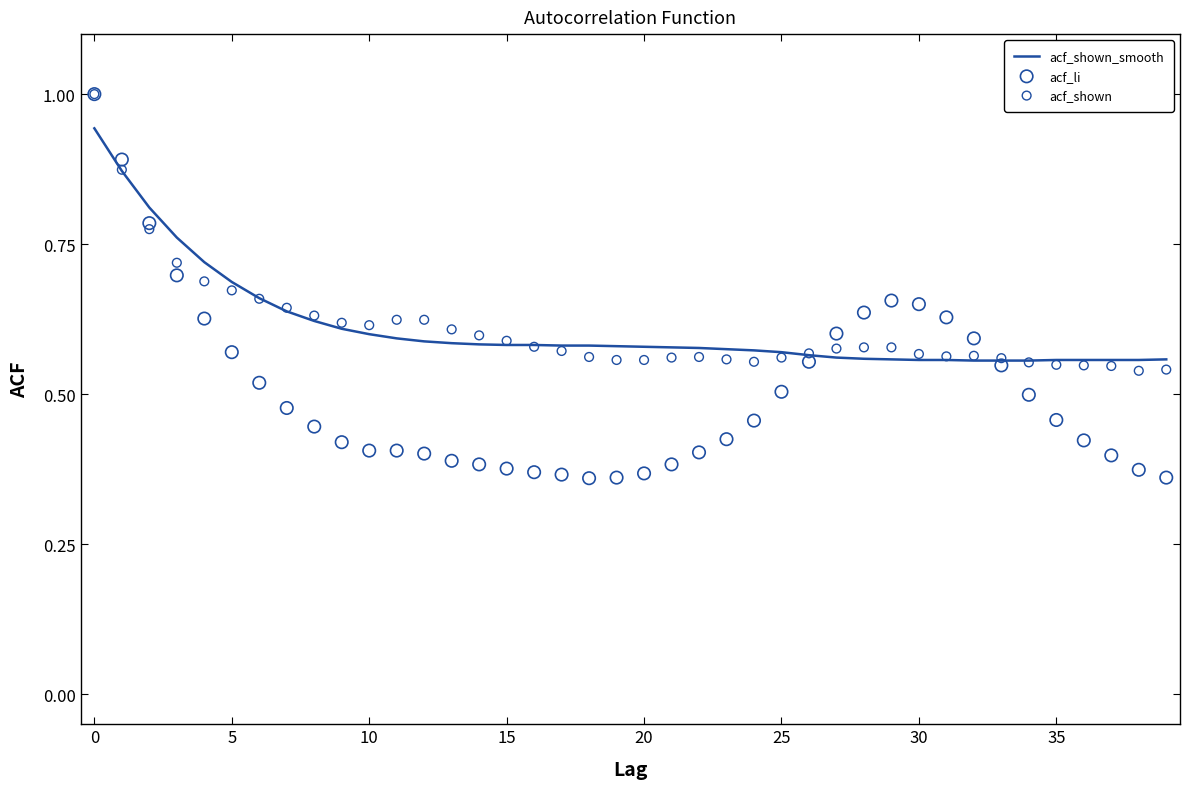

Which series contains the highest Y value?

acf_li